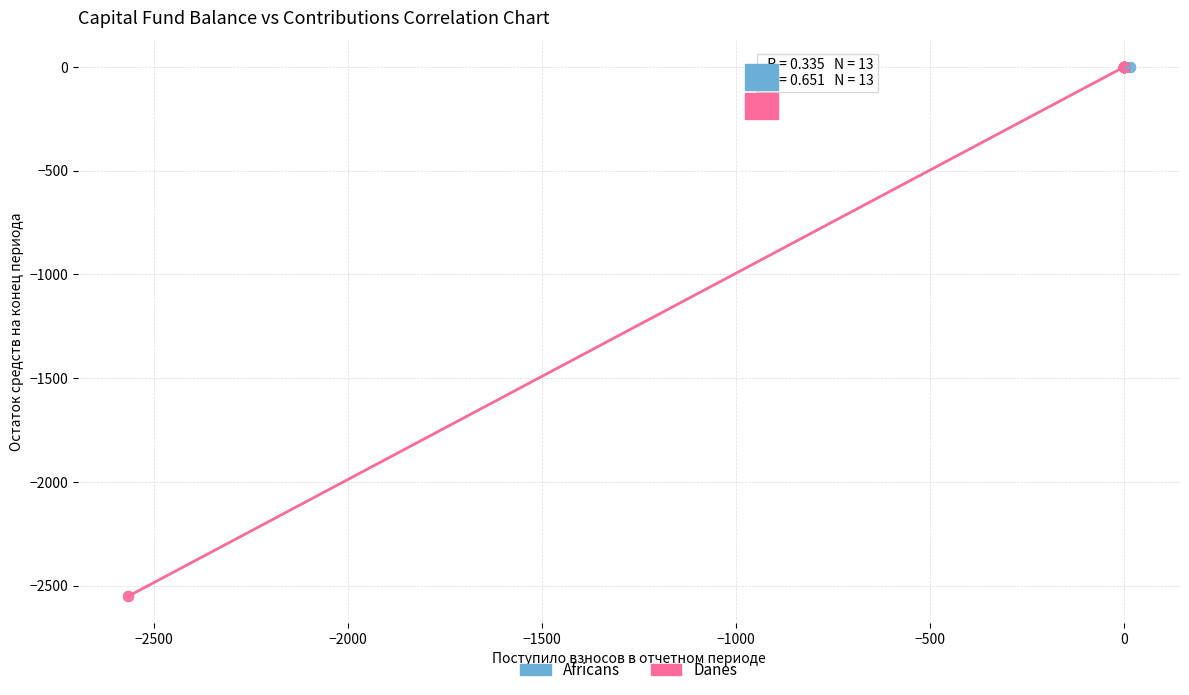

Which series reaches the minimum Y coordinate?

Danes